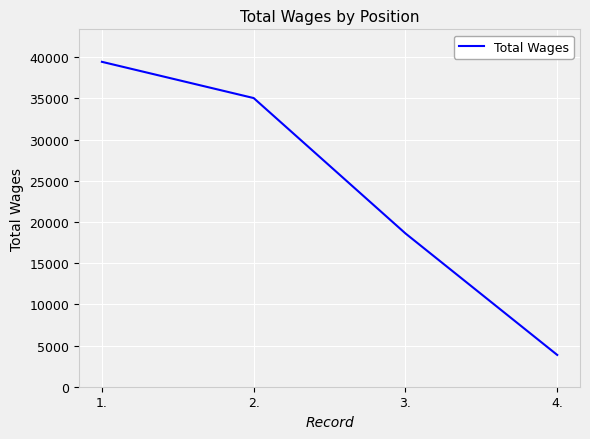

List the labels in order of value, smallest first.

4., 3., 2., 1.